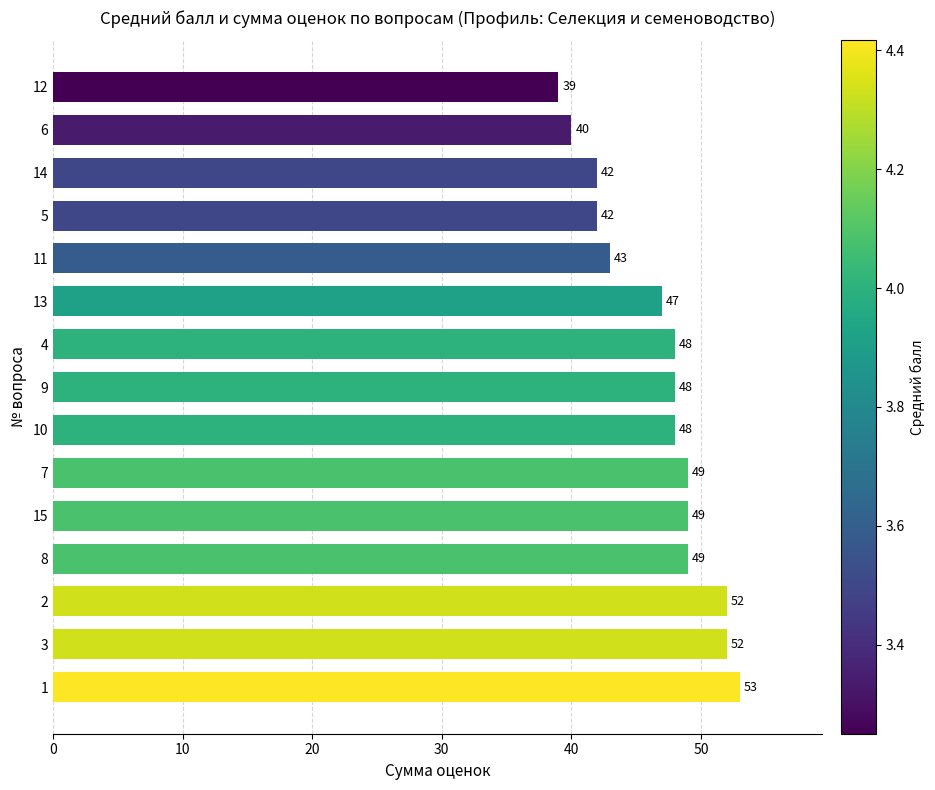

Which category has the lowest value across all series?

12